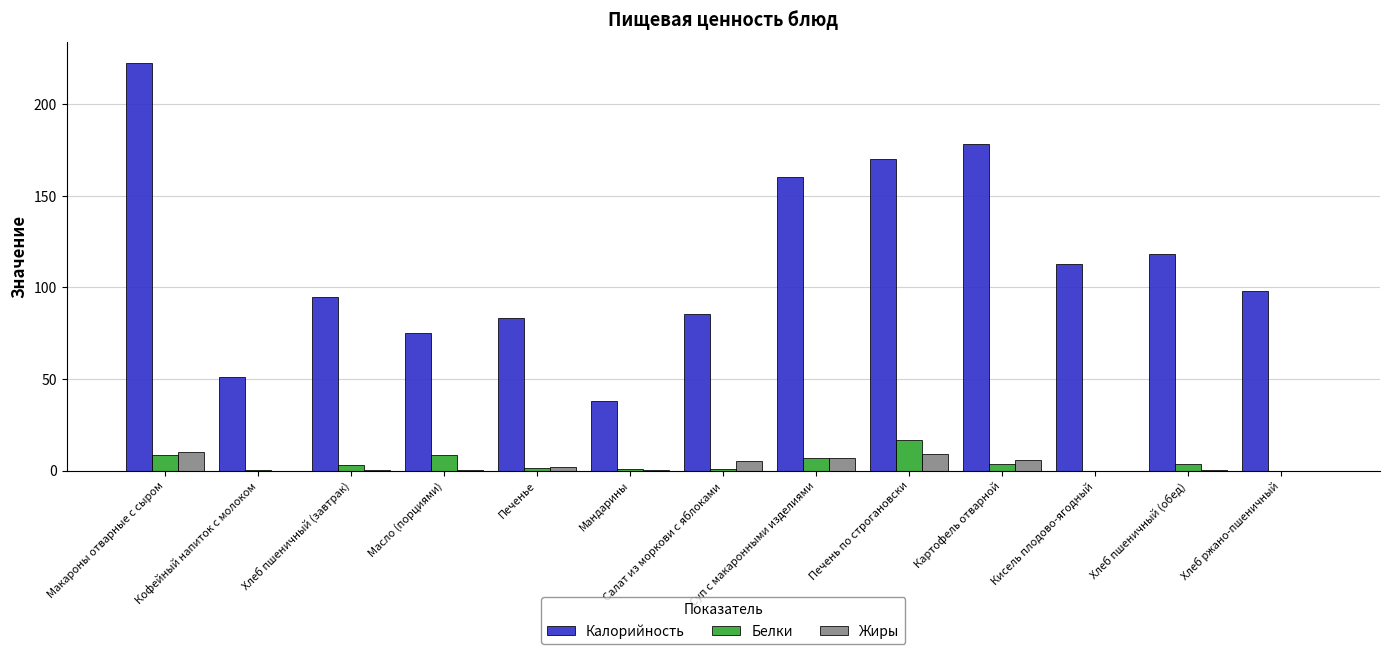

Between Салат из моркови с яблоками and Хлеб пшеничный (обед), which series saw the biggest shift?

Калорийность